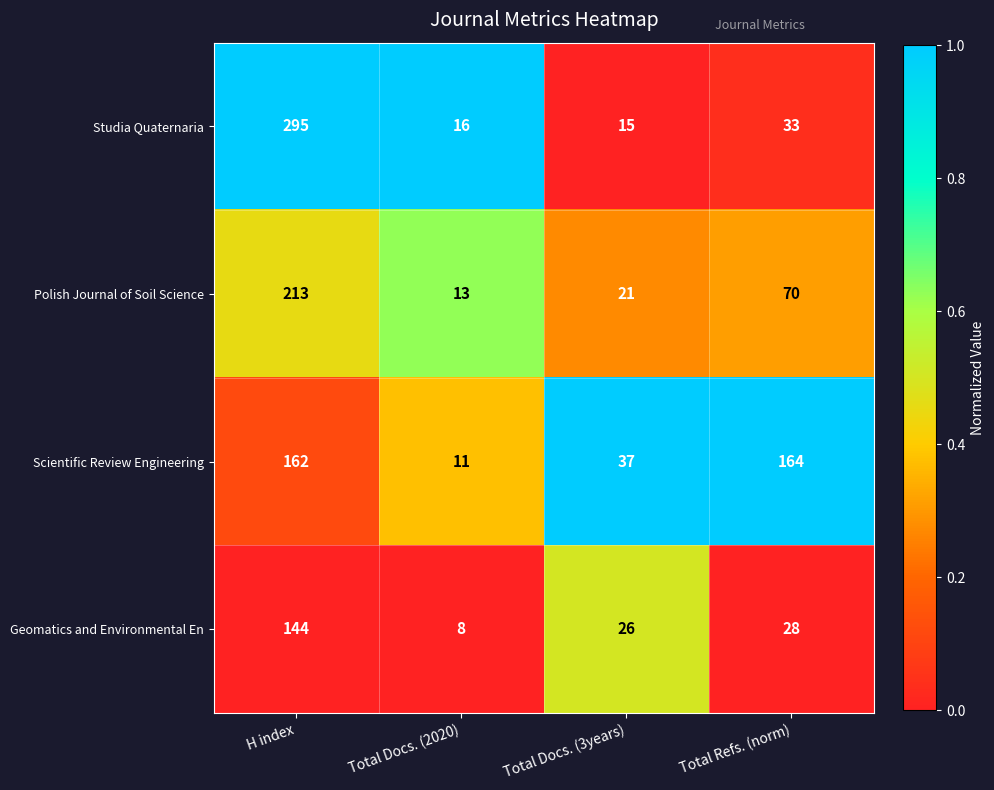

At which label does Polish Journal of Soil Science first exceed 70?

H index